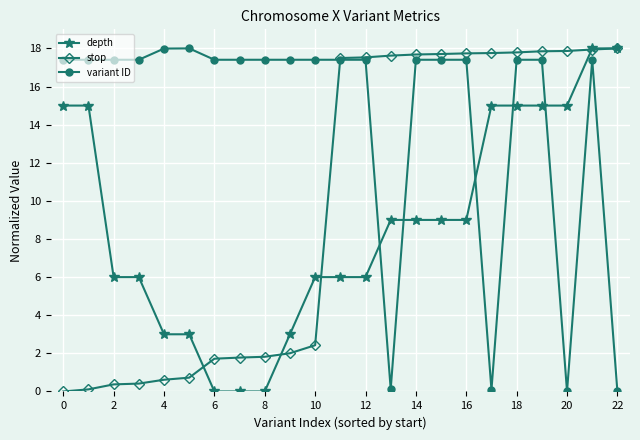

At how many categories does at least one series exceed 8?

23